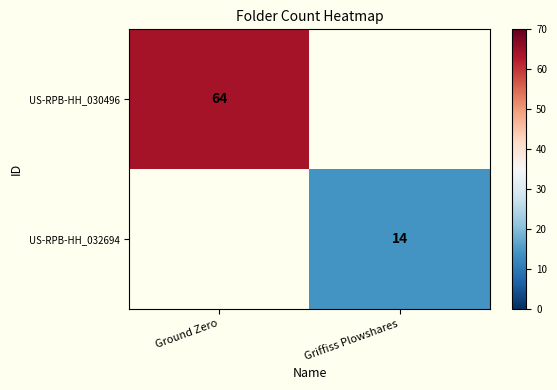

True or false: US-RPB-HH_032694 has a value of 3 at Griffiss Plowshares.

False